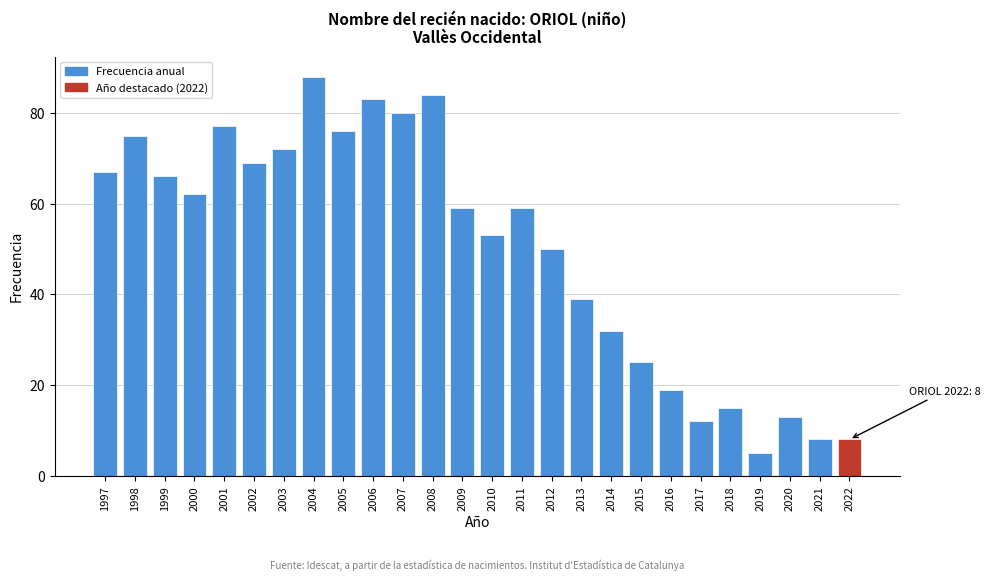

Reading right to left, extract all data points from this chart.

2022=8	2021=8	2020=13	2019=5	2018=15	2017=12	2016=19	2015=25	2014=32	2013=39	2012=50	2011=59	2010=53	2009=59	2008=84	2007=80	2006=83	2005=76	2004=88	2003=72	2002=69	2001=77	2000=62	1999=66	1998=75	1997=67